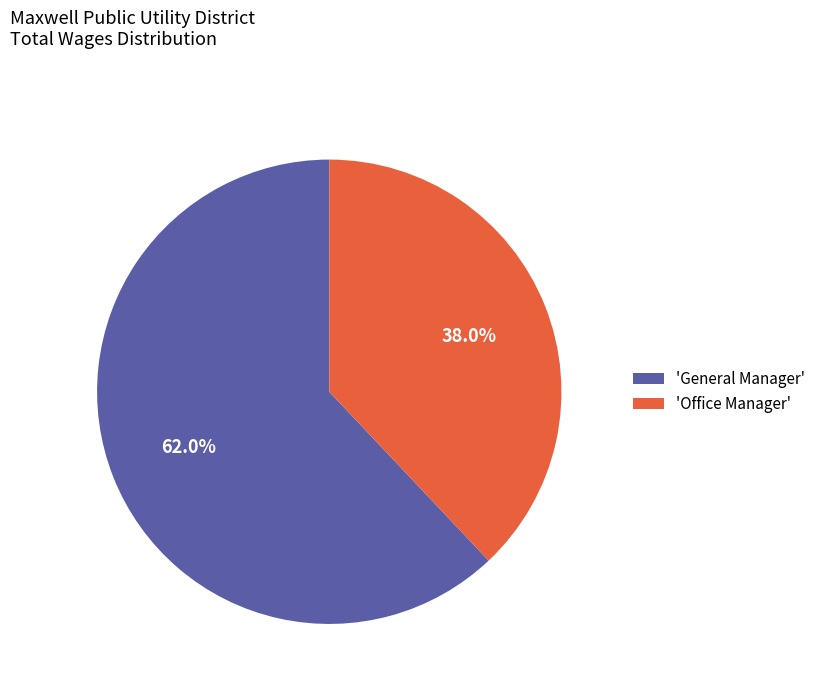

Count the number of slices in the pie.

2